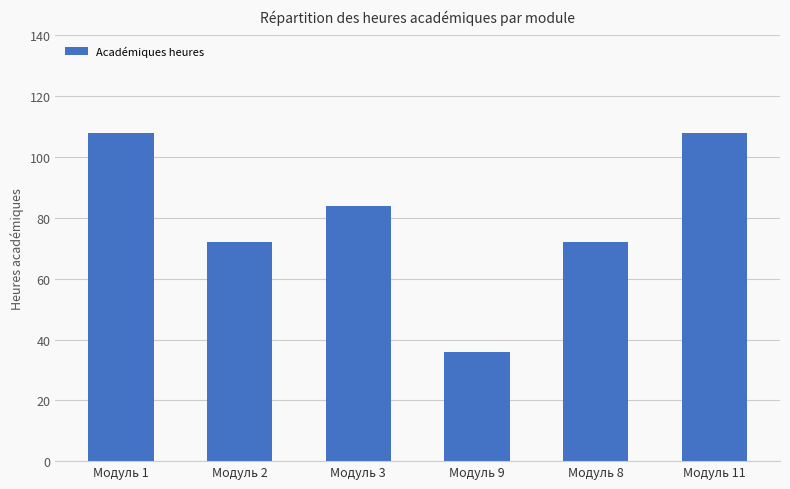

What is the difference between the maximum and minimum values?

72